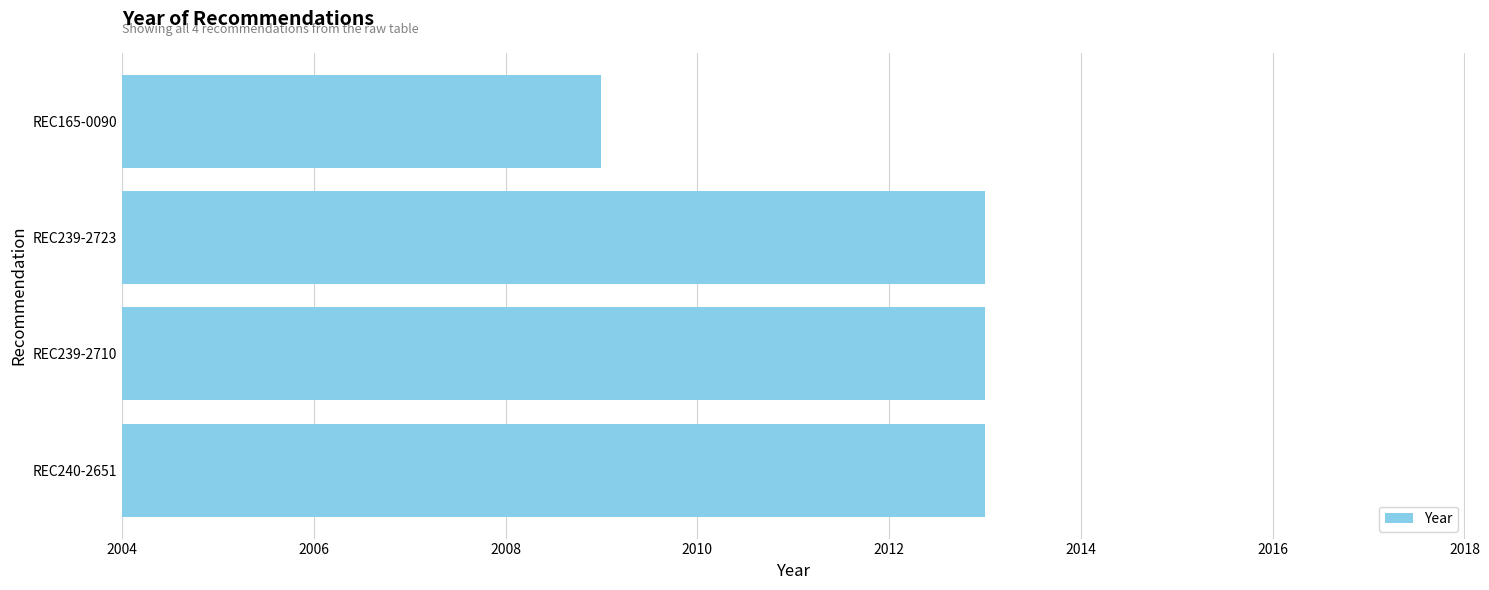

Between REC165-0090 and REC239-2710, which is larger?

REC239-2710